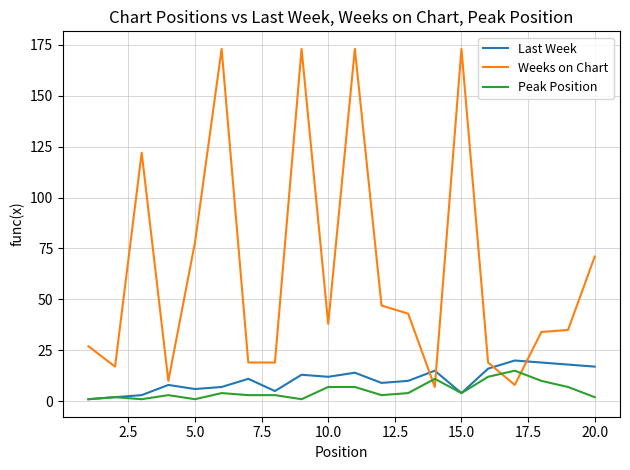

Reading right to left, list all the values displayed in this chart.

Last Week: 17	18	19	20	16	4	15	10	9	14	12	13	5	11	7	6	8	3	2	1
Weeks on Chart: 71	35	34	8	19	173	7	43	47	173	38	173	19	19	173	78	10	122	17	27
Peak Position: 2	7	10	15	12	4	11	4	3	7	7	1	3	3	4	1	3	1	2	1